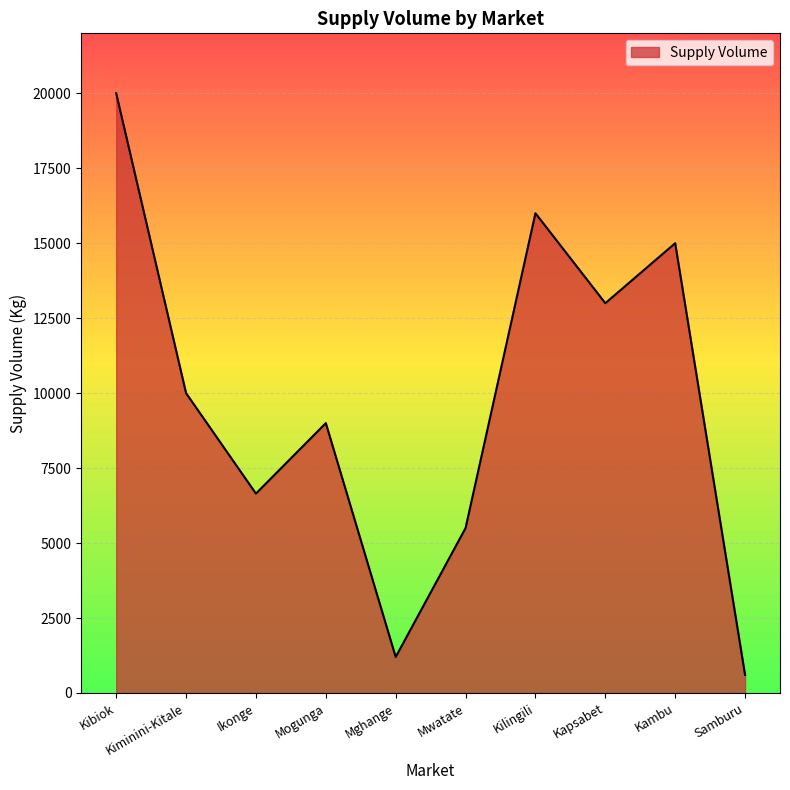

Which has a higher value, Ikonge or Kapsabet?

Kapsabet